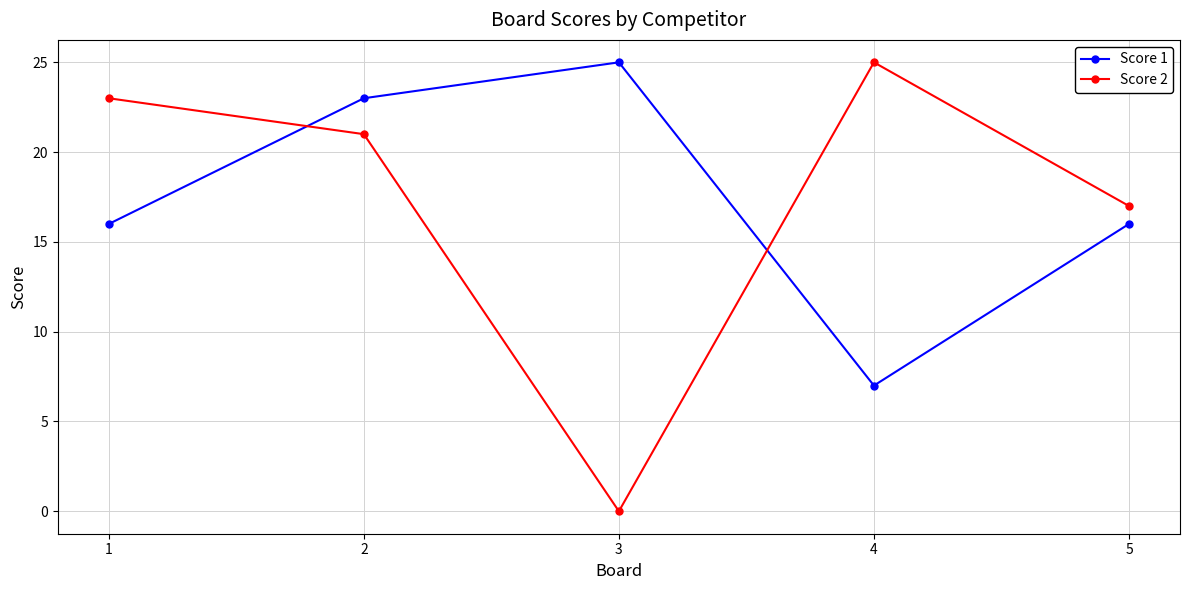

At 4, list the series in order from smallest to largest.

Score 1, Score 2